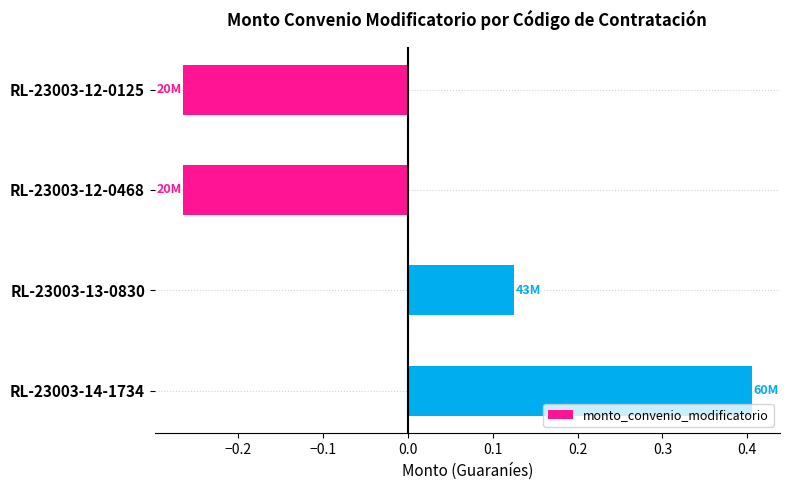

How many data points are less than 0?

2